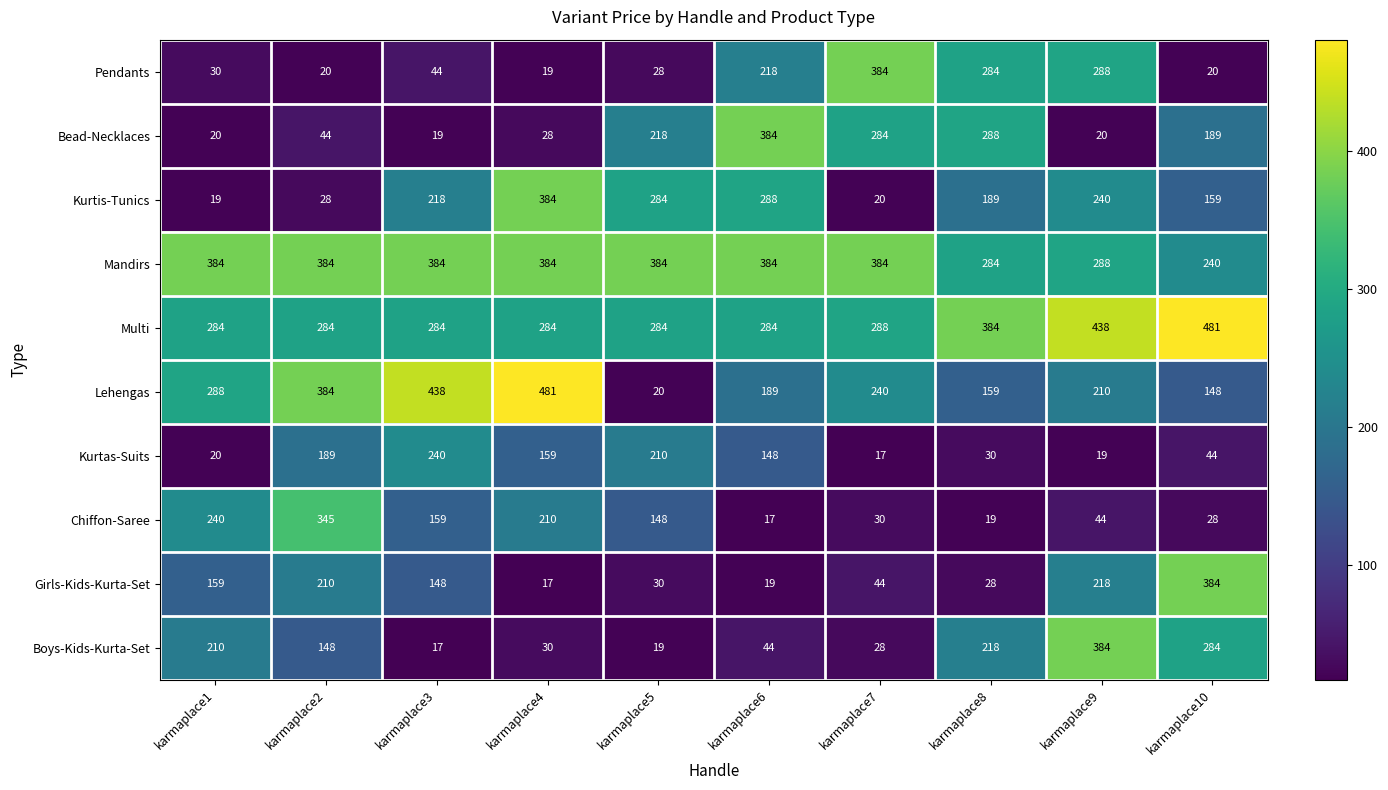

What is the maximum value for Pendants?

384